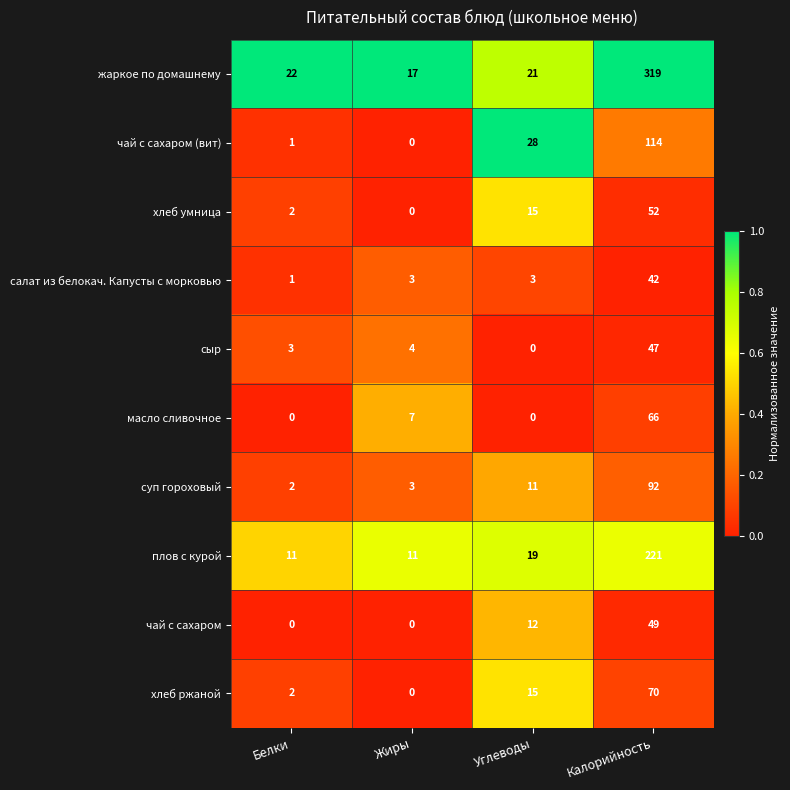

How many data points does each series have?

4